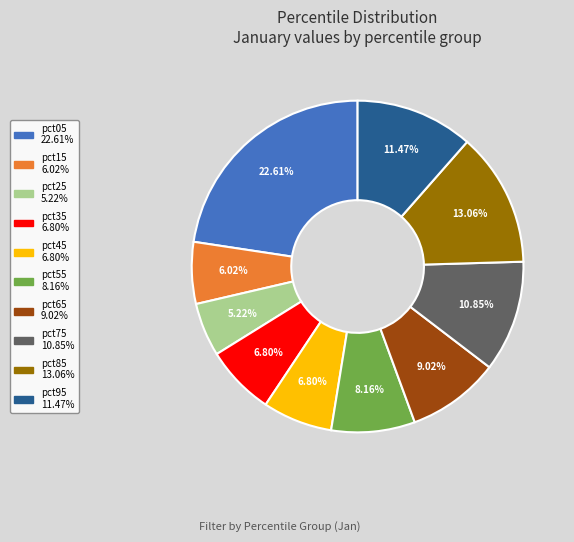

To the nearest percent, what is the average slice percentage?

10%